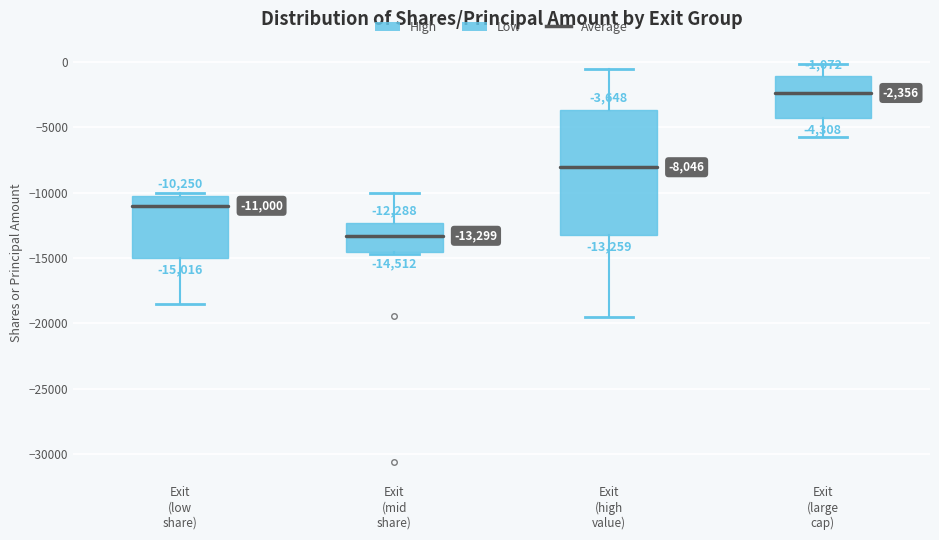

Which box has the highest median line?

Exit (large cap)